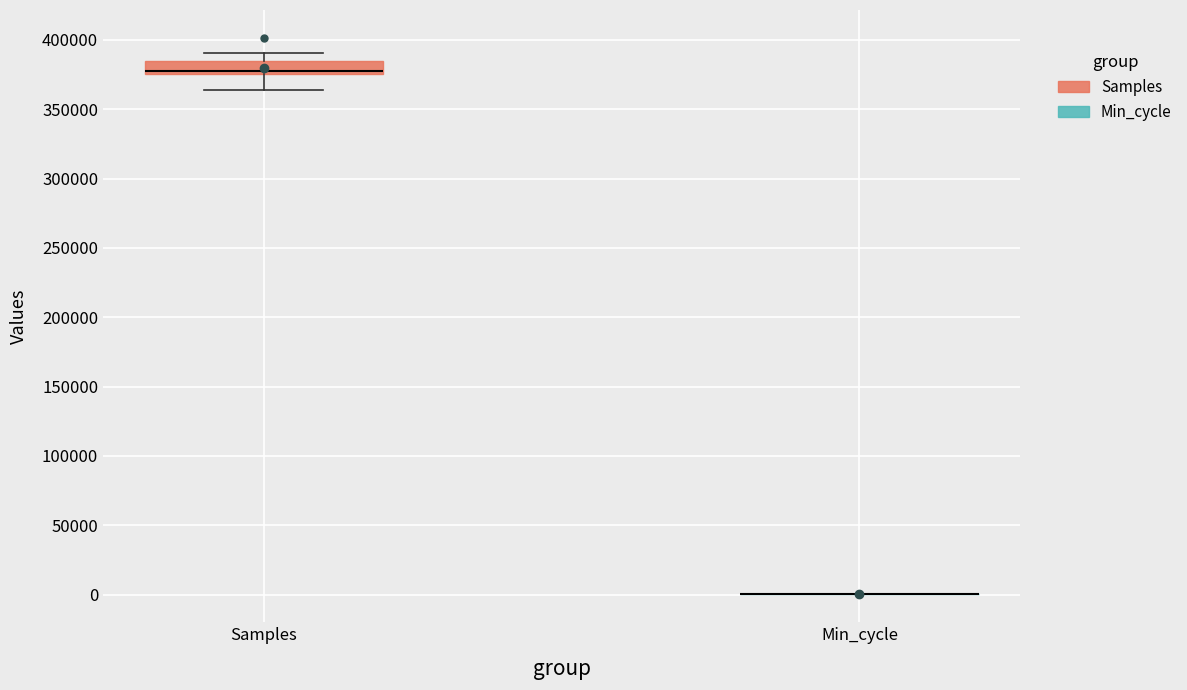

Comparing the boxes themselves (not the whiskers), which one is the tallest?

Samples